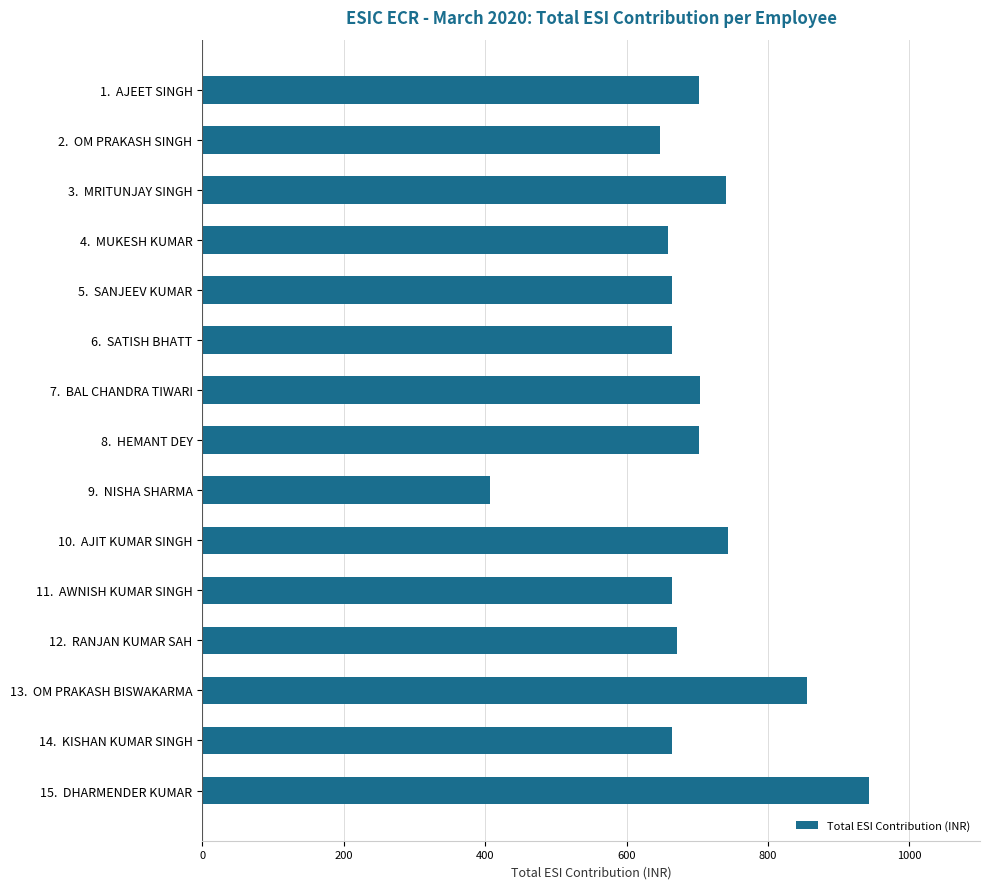

At which category does the chart reach its minimum across all series?

9.  NISHA SHARMA